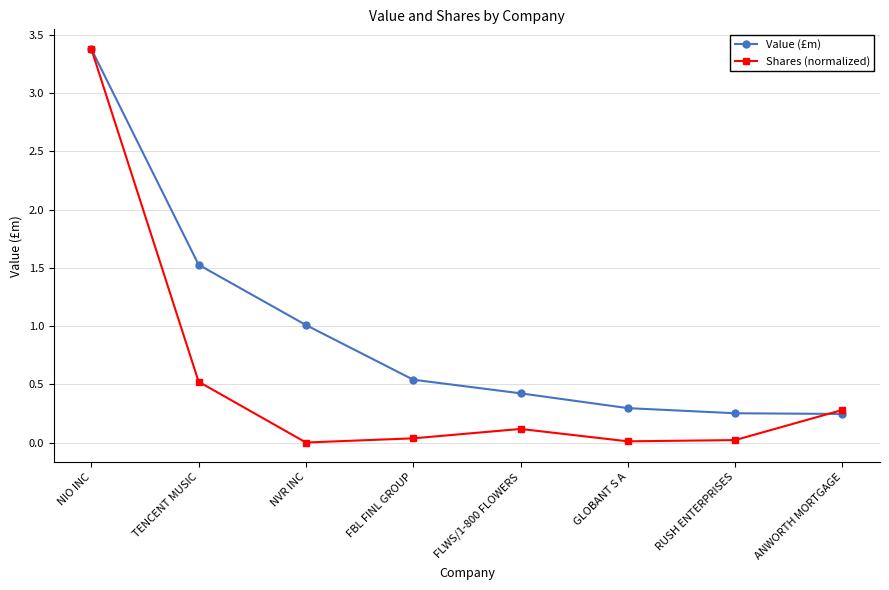

The Shares (normalized) series shows 0.1 at ANWORTH MORTGAGE. True or false?

False